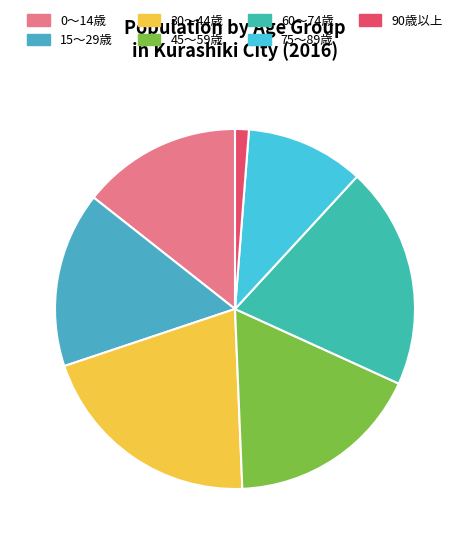

How many segments does this pie chart have?

7